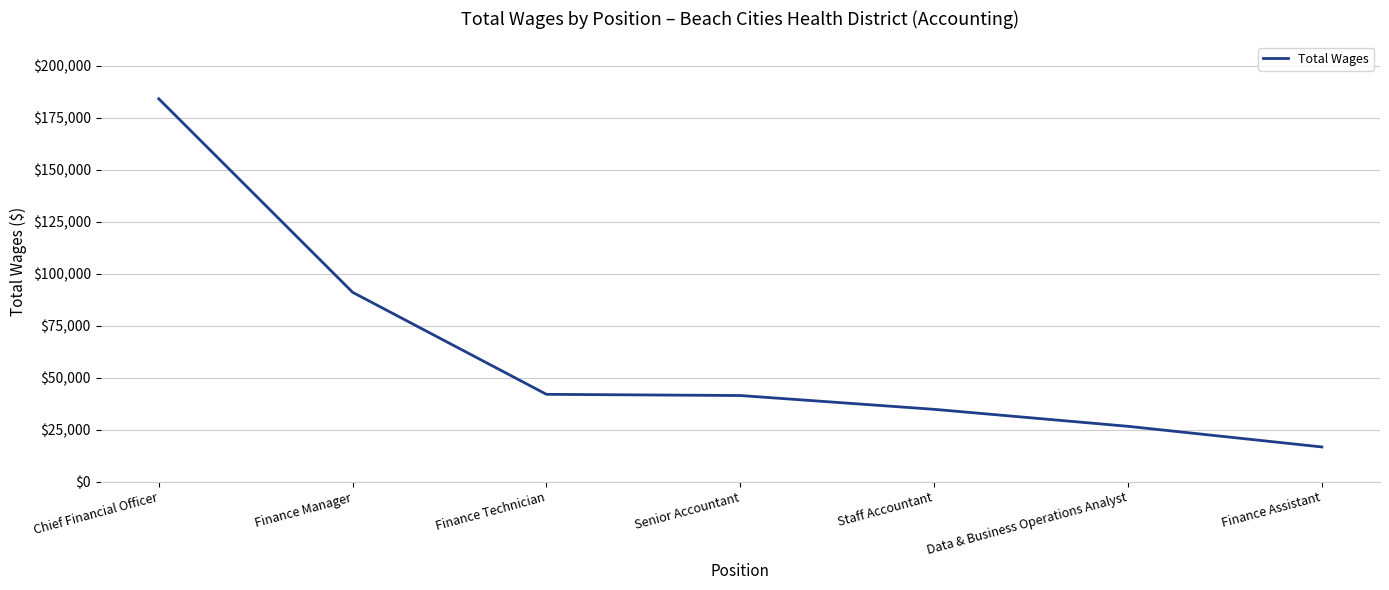

Between Finance Technician and Staff Accountant, which is larger?

Finance Technician